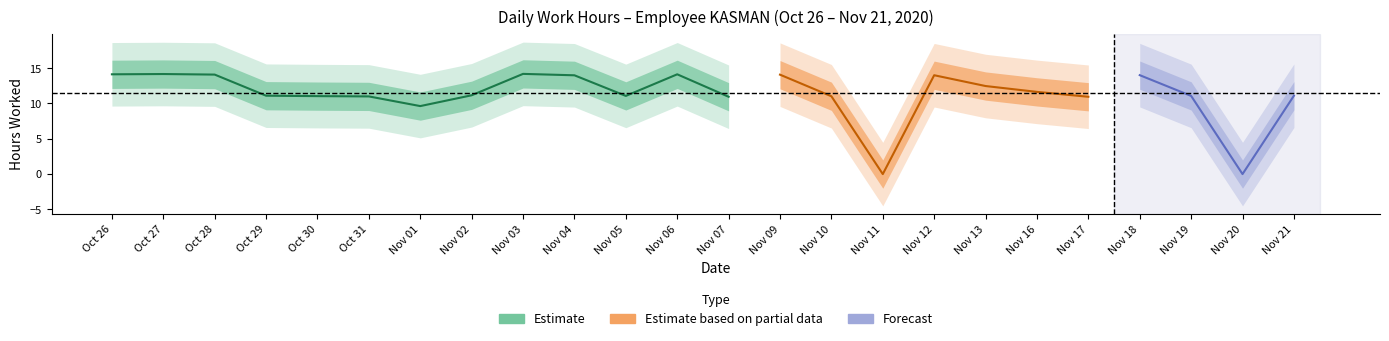

At which label does the data first exceed 11?

26